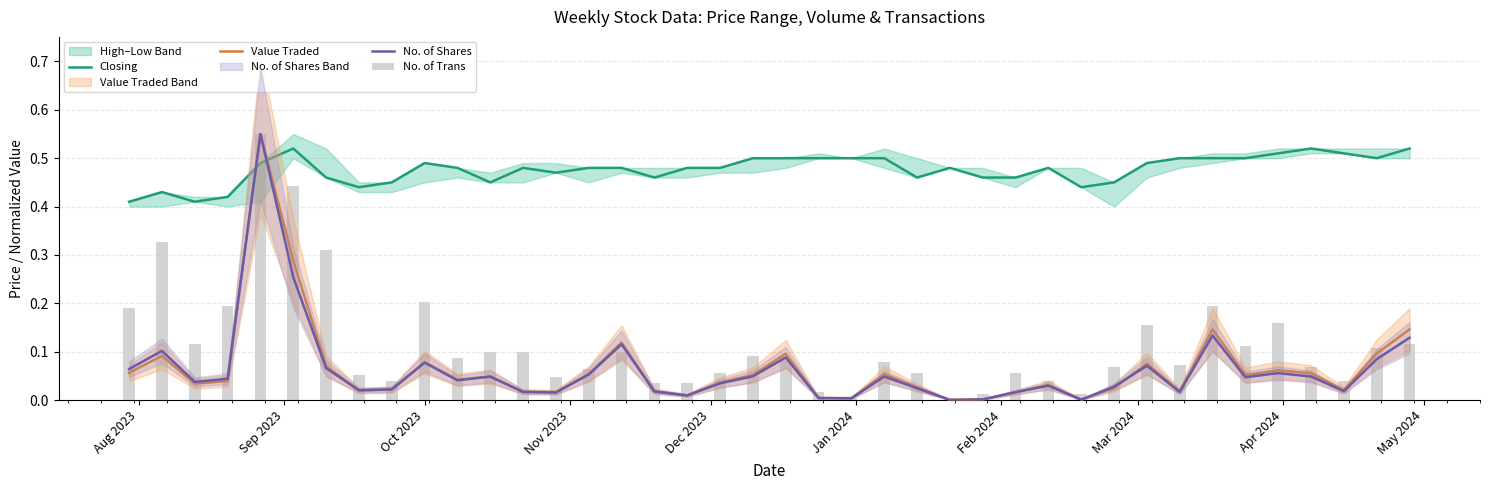

What is the difference between the highest and lowest values at Dec 2023?

0.1